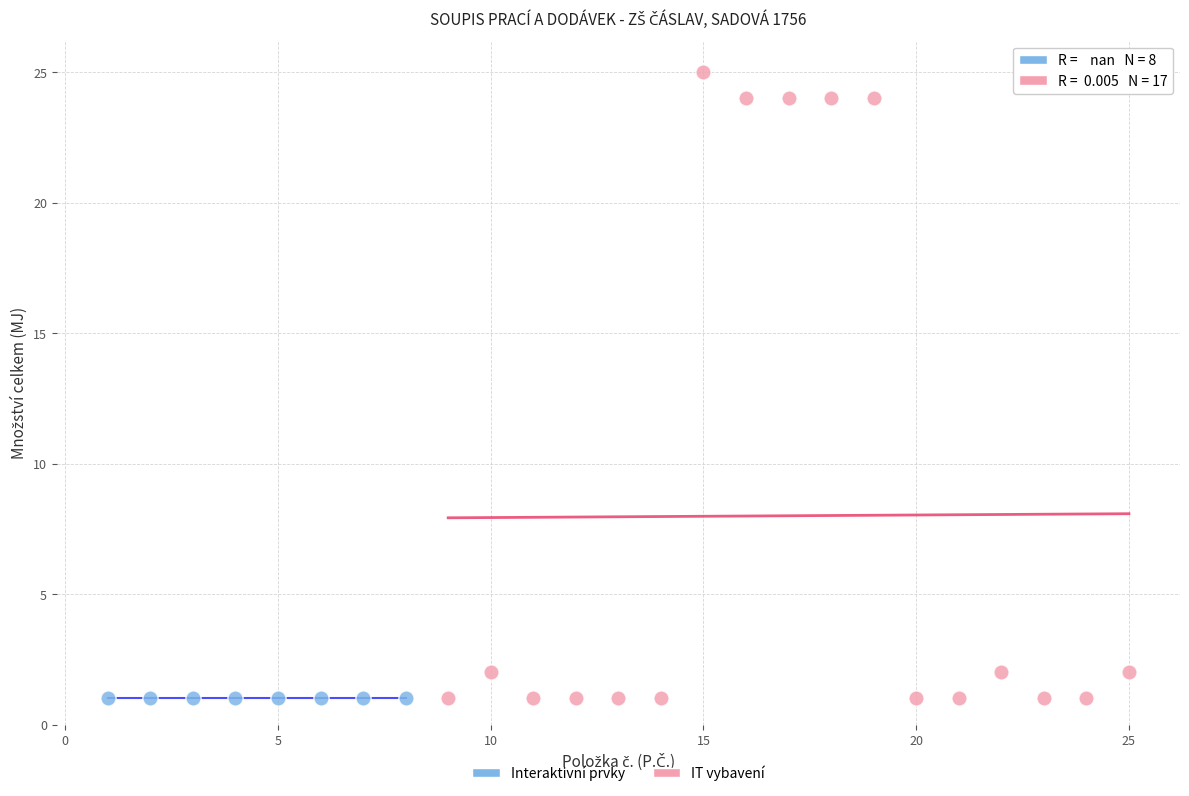

What are all the series names shown in the legend?

Interaktivní prvky, IT vybavení